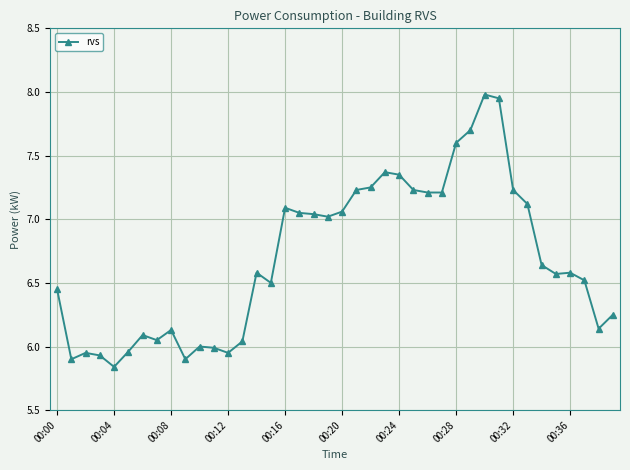

True or false: the data has more than 1 interior local peaks.

True